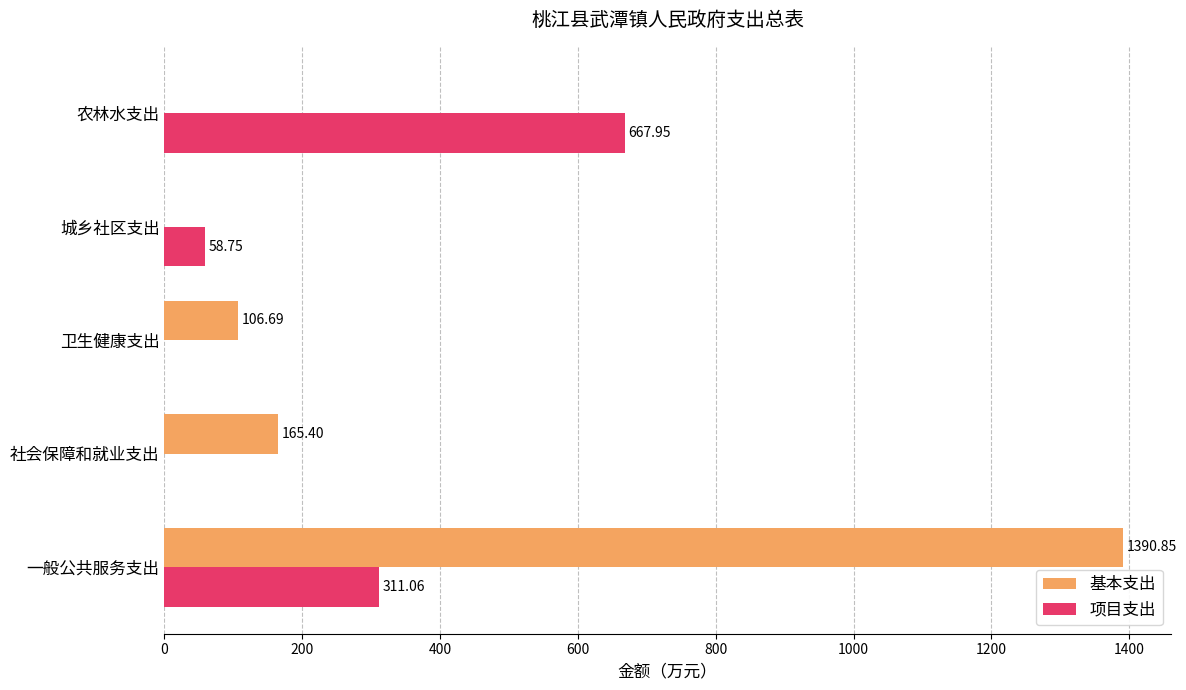

Where is 基本支出 nearest to the value 695?

社会保障和就业支出